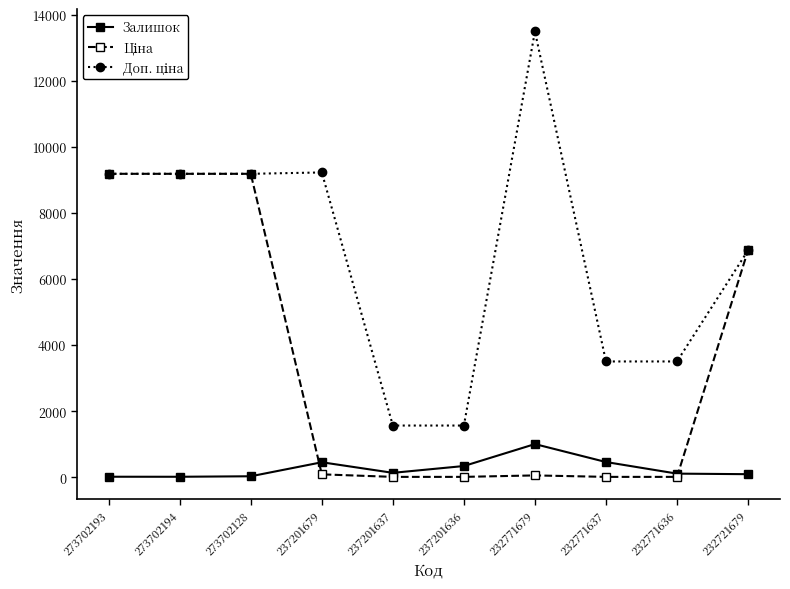

The Залишок series shows 19.0 at 273702194. True or false?

True